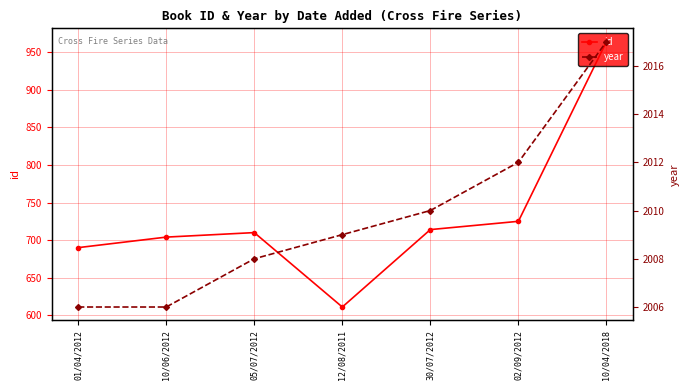

Which series changed the most between 05/07/2012 and 30/07/2012?

id